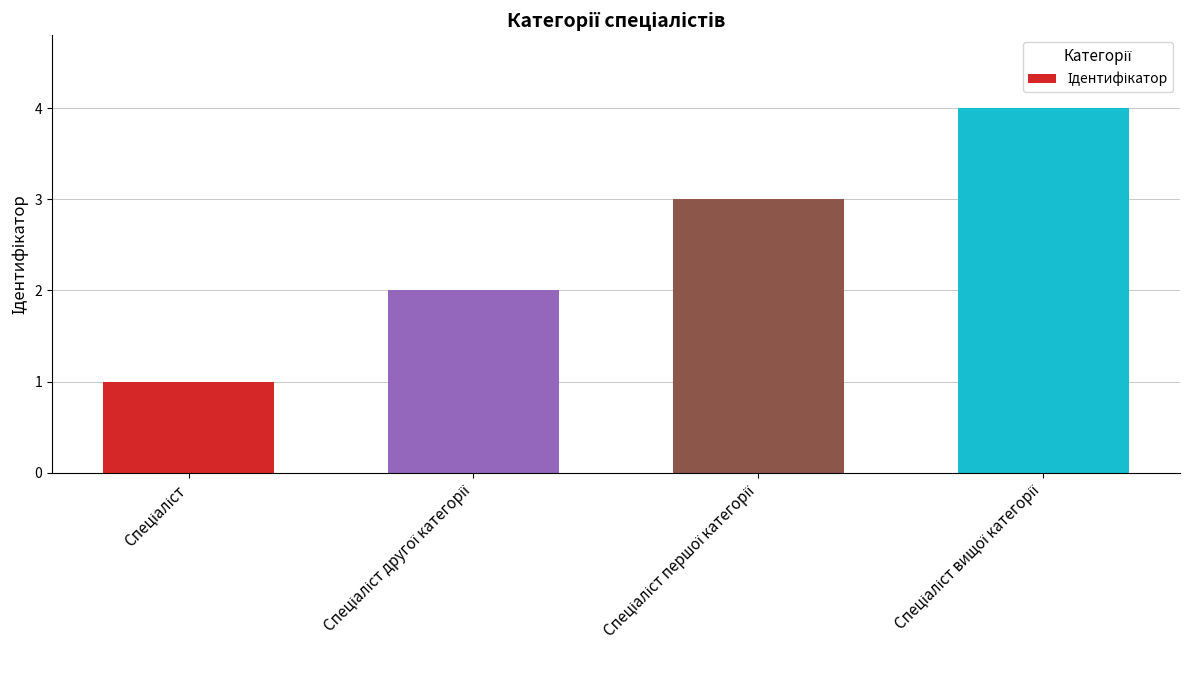

What is the difference between the maximum and minimum values?

3